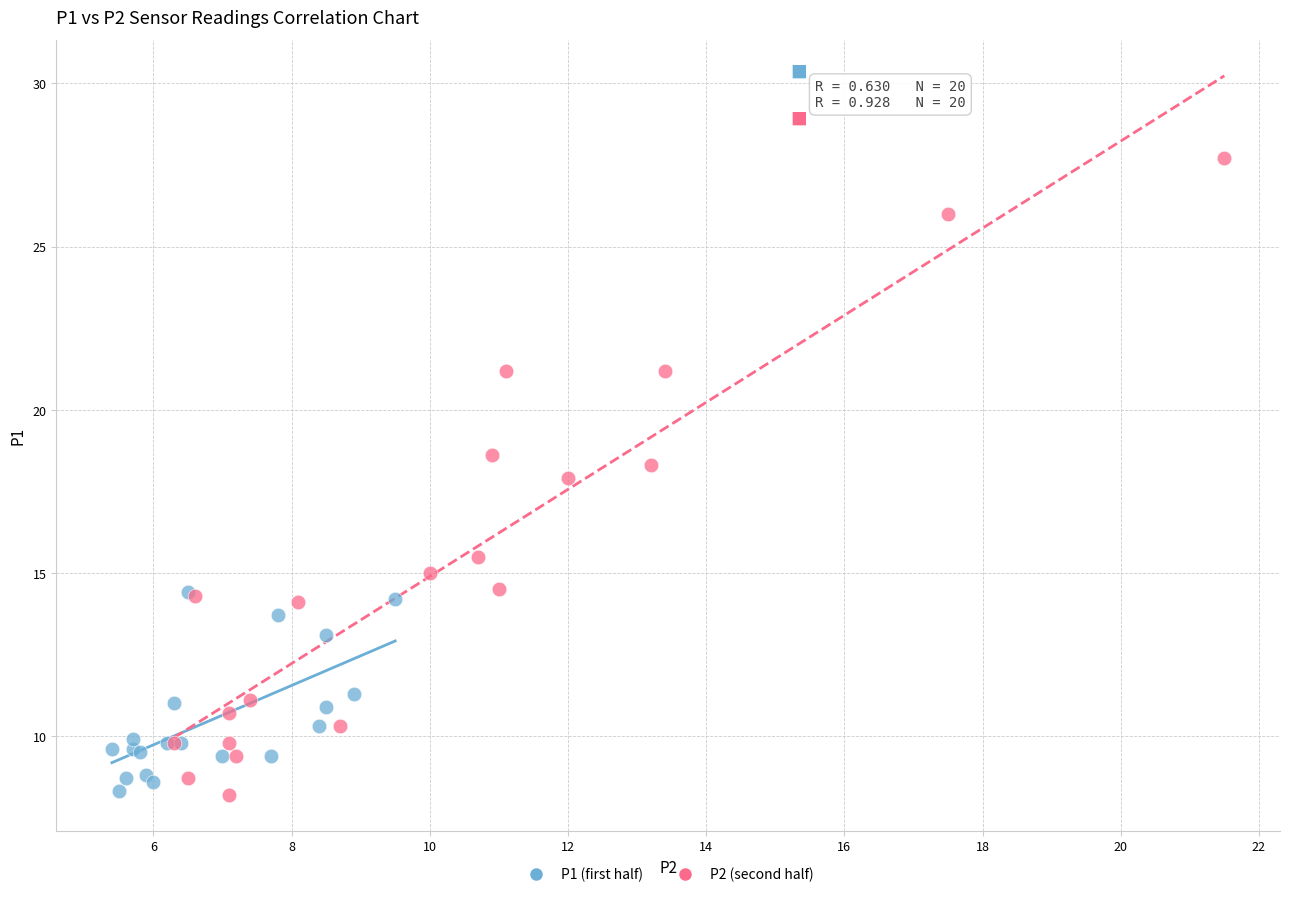

Which series contains the highest Y value?

P2 (second half)